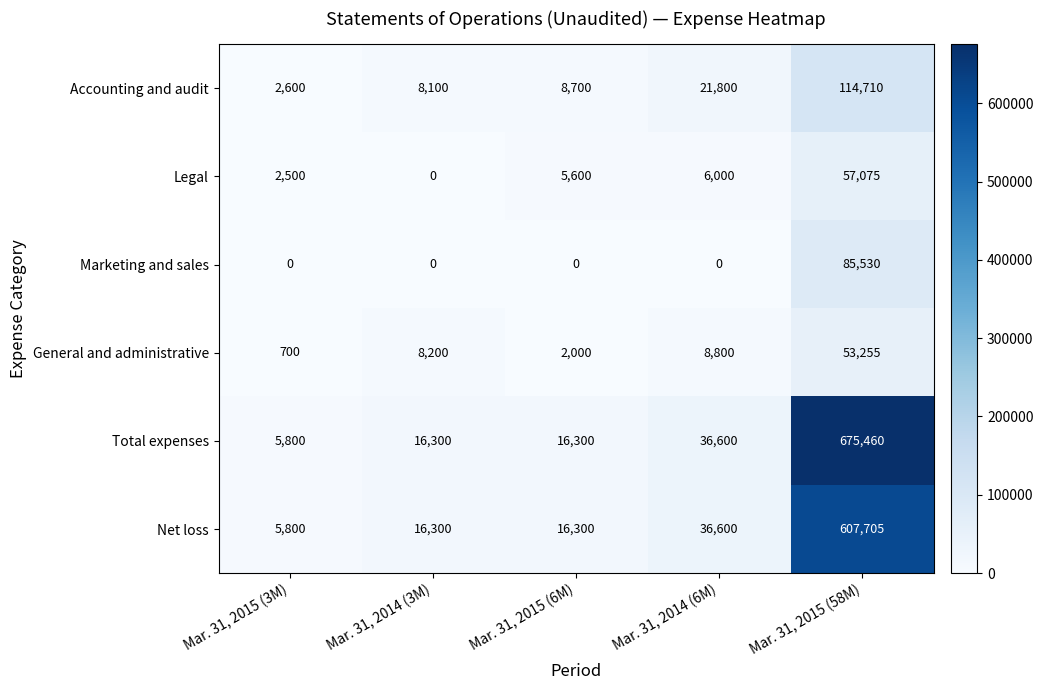

At how many categories does at least one series exceed 197089?

1